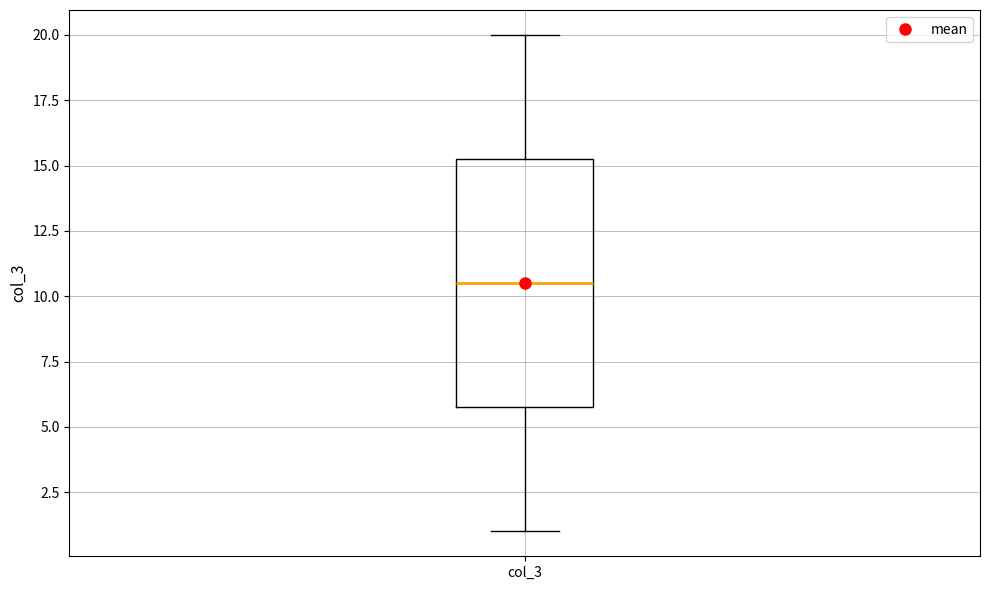

Transcribe this box plot: give where the median line is, the range the box spans, and where the two whiskers end, as read against the y-axis. The values are not printed on the chart, so give them approximately, as read against the axis.

median 10.5, box 6.0 to 15.5, whiskers 1.0 to 20.0